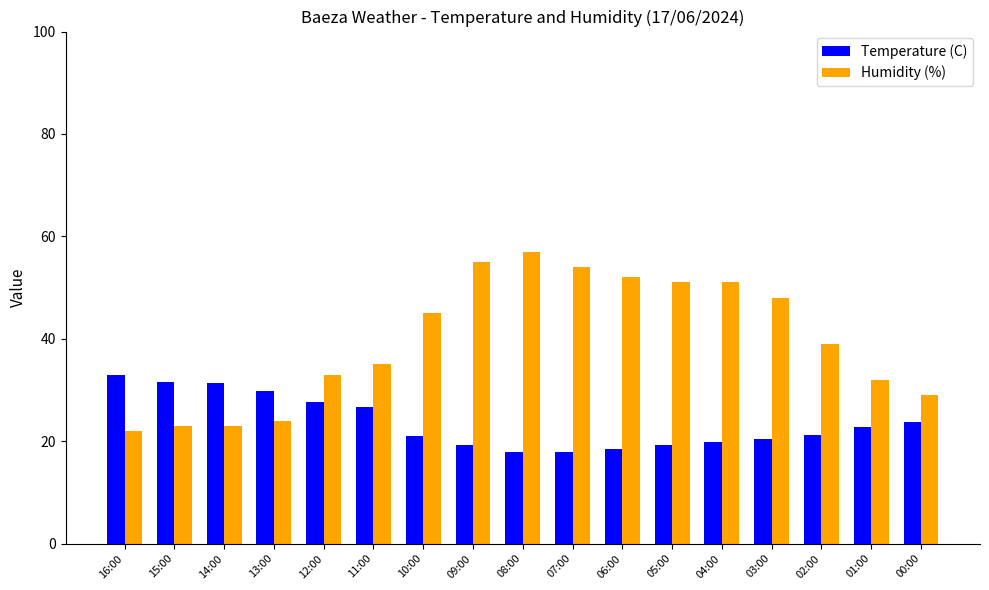

Are the bars grouped side by side (vs. stacked)?

Yes